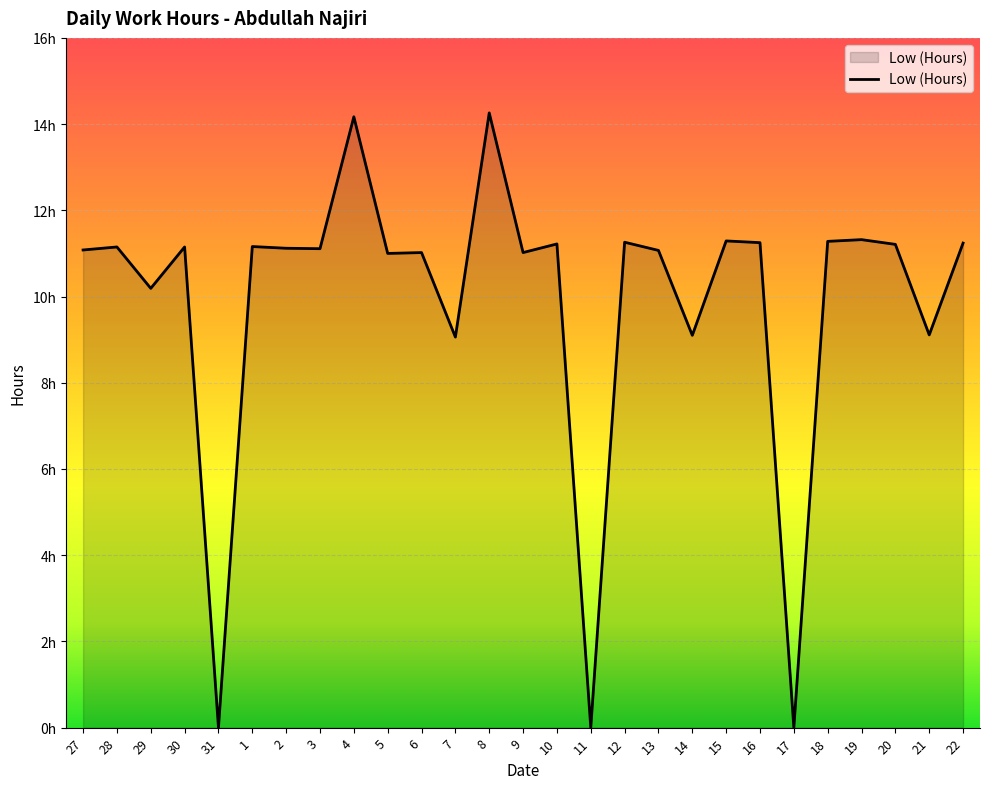

What is the value of the 6th point from the left?

11.2